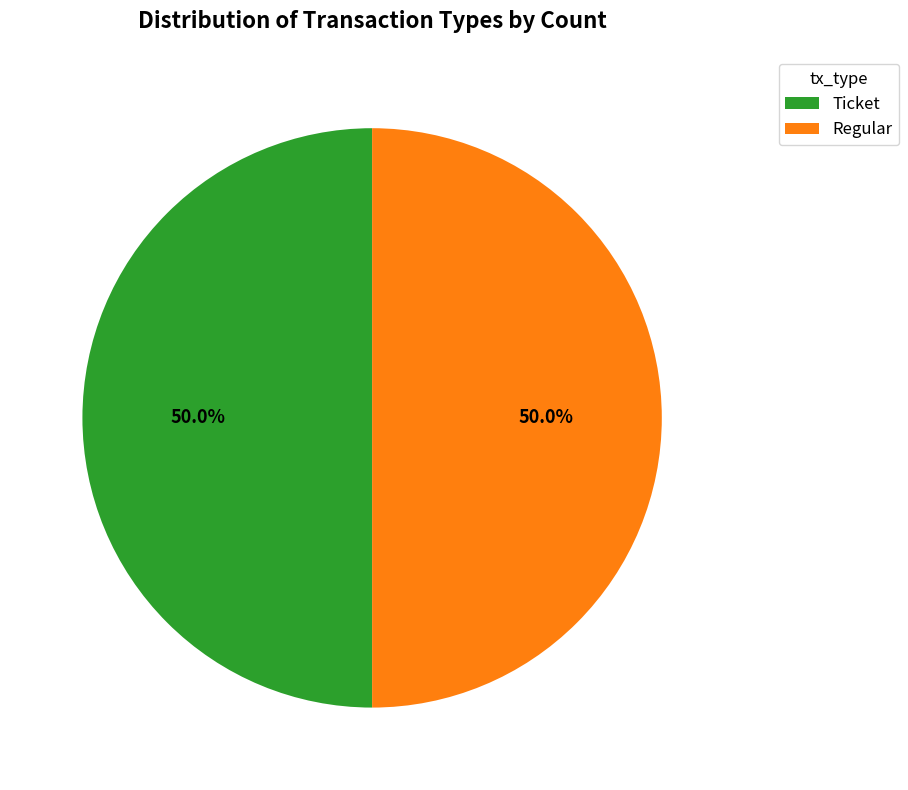

Approximately how many times larger is the value at Ticket compared to Regular?

1.0